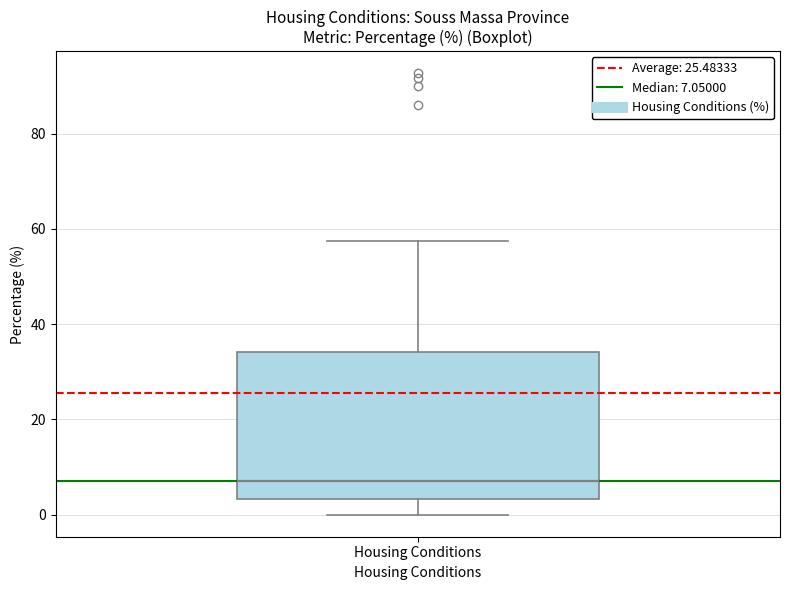

Where is the lower edge of the box for Housing Conditions on the y-axis? The values are not printed on the chart, so give them approximately, as read against the axis.

4